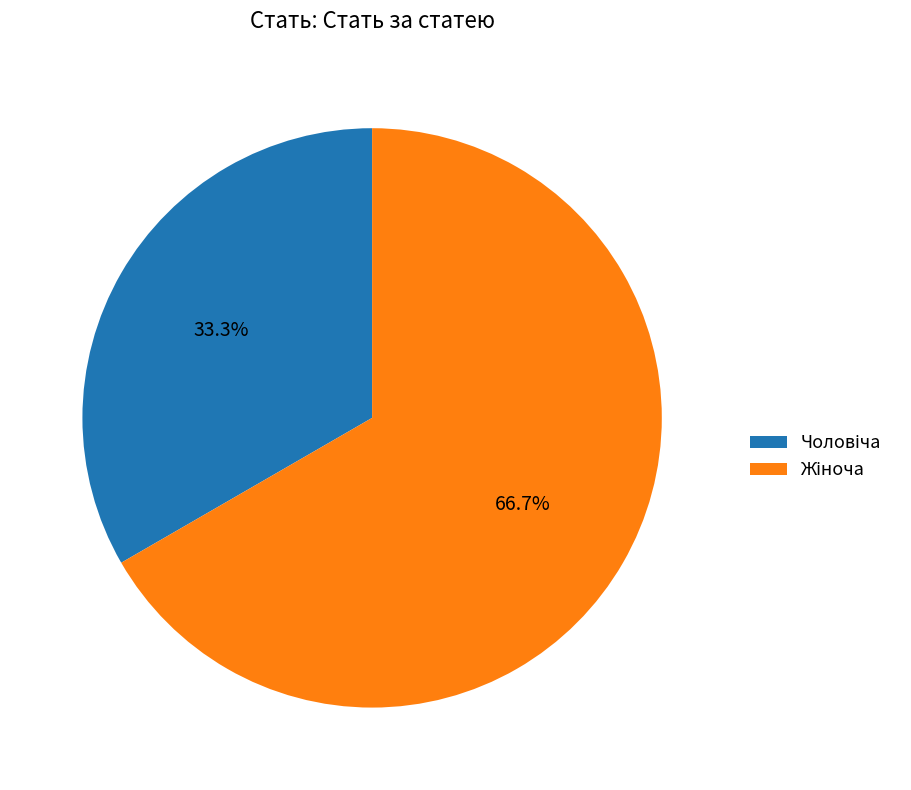

Is there a majority slice in this chart?

Yes